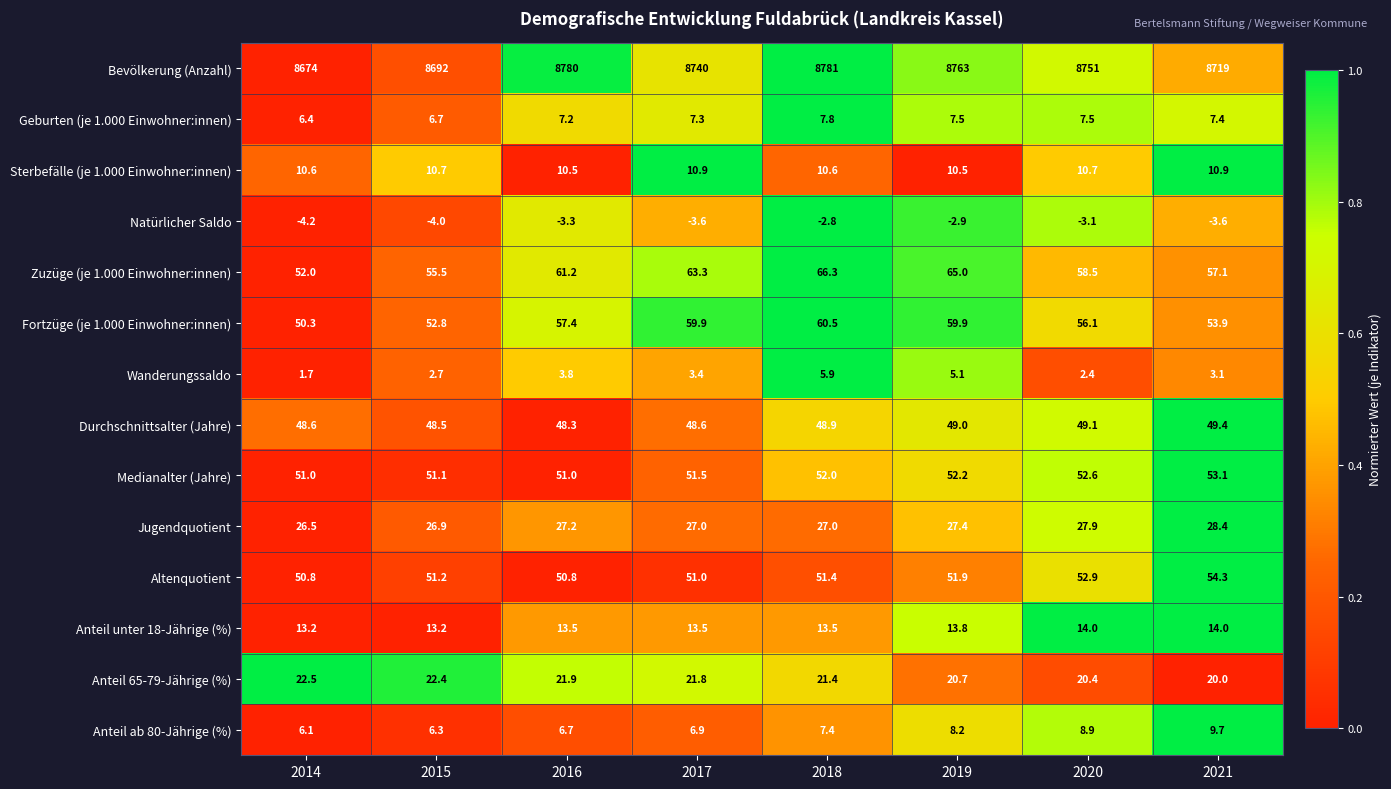

What is the greatest value displayed?

8781.0